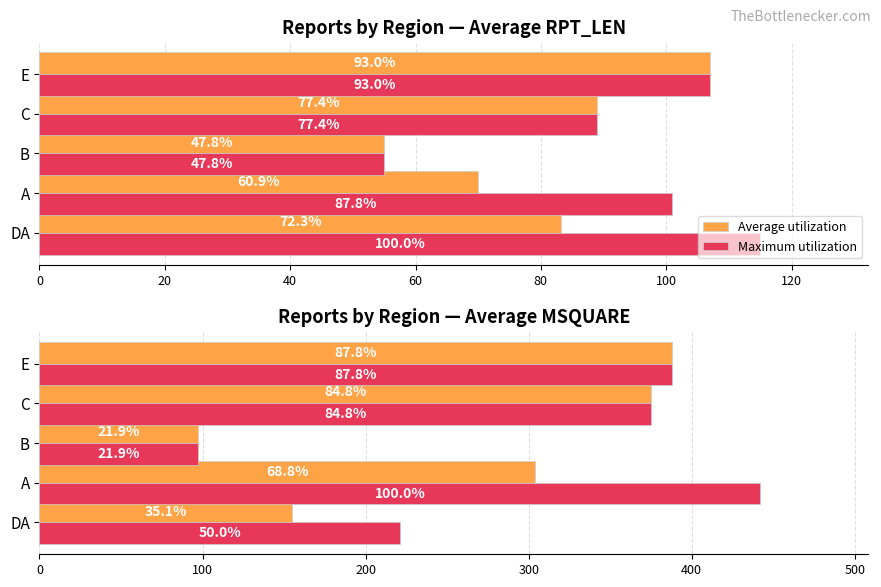

Which series has the largest range (max minus min)?

Maximum utilization